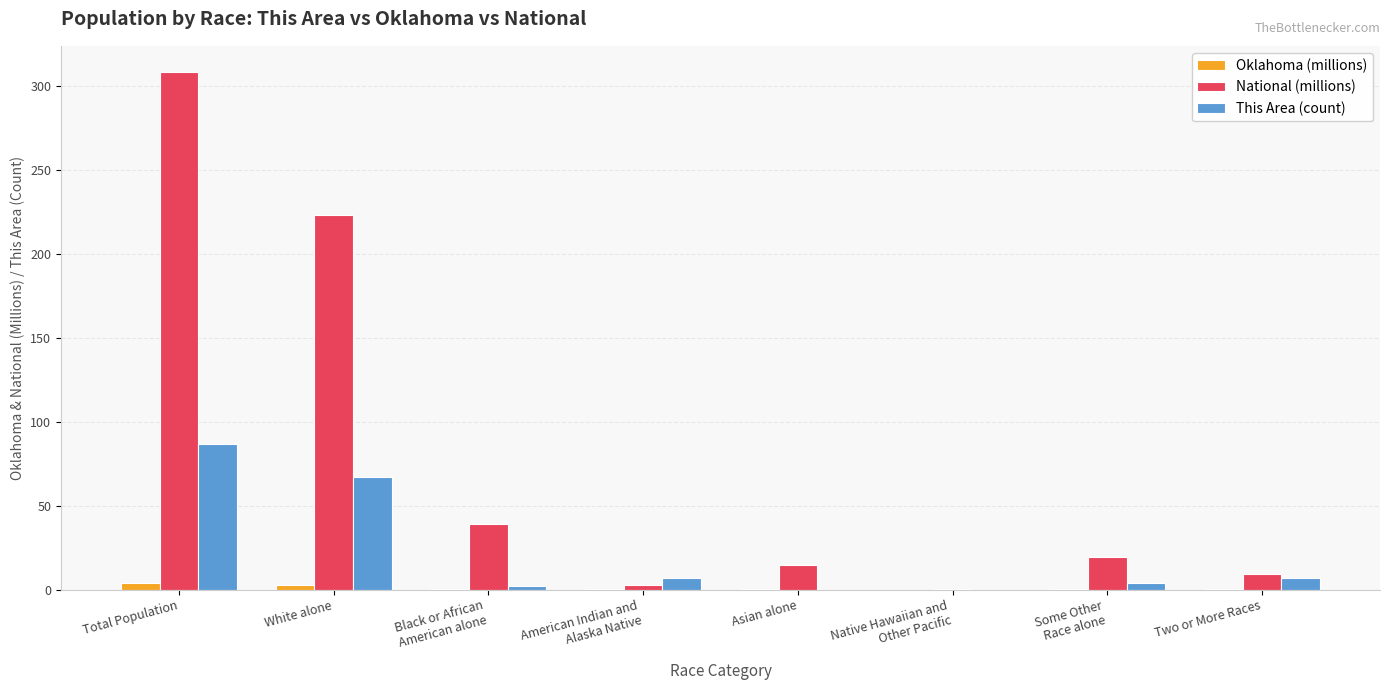

What is the average value of the Oklahoma (millions) series?

0.9